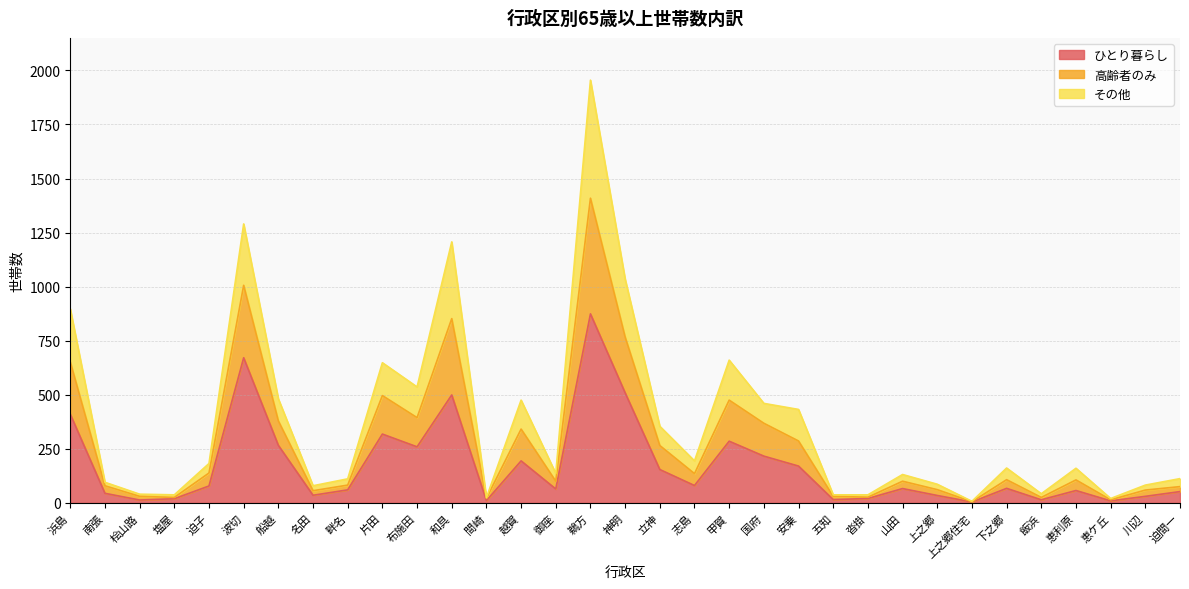

At which label does ひとり暮らし reach its peak?

鵜方